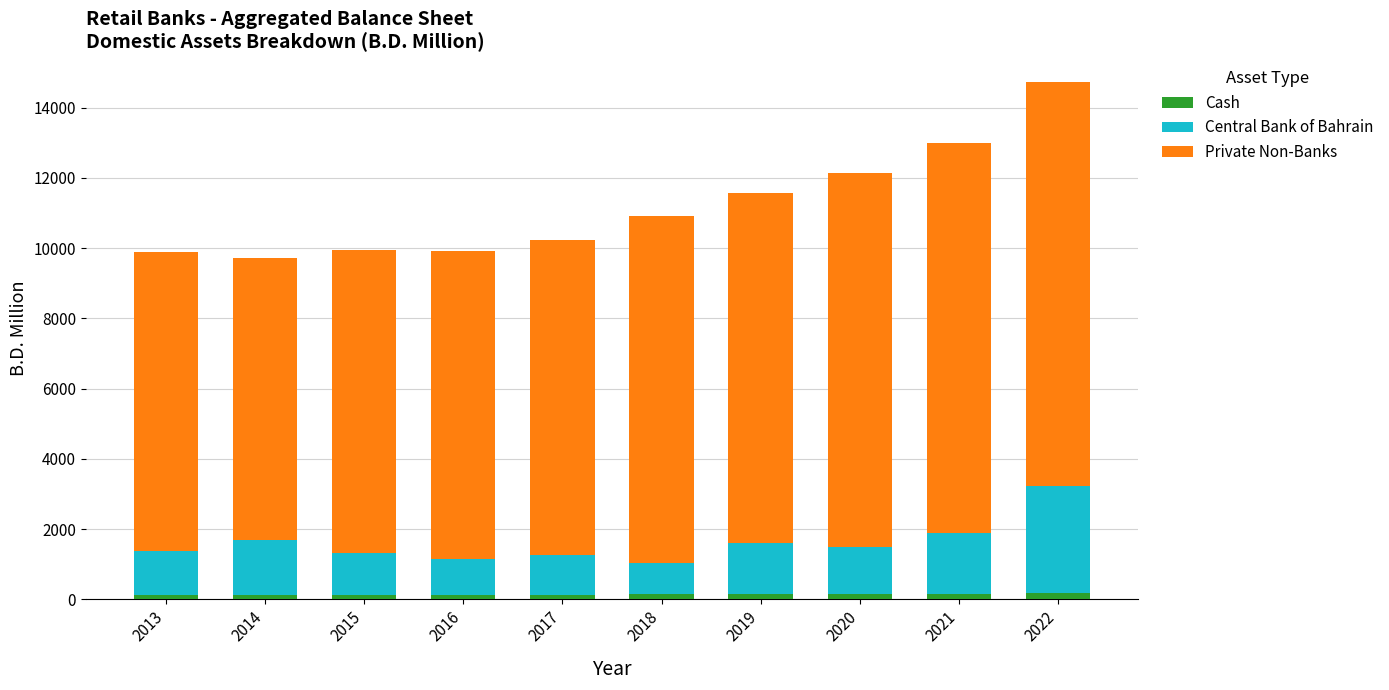

Does the chart contain stacked bars?

Yes